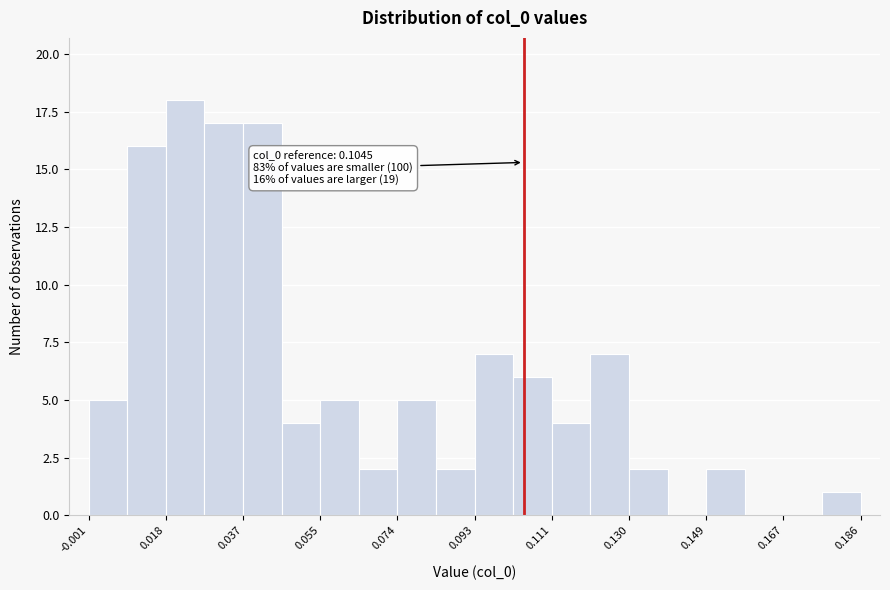

Over which range of the x-axis is the bar tallest?

0.018 to 0.028